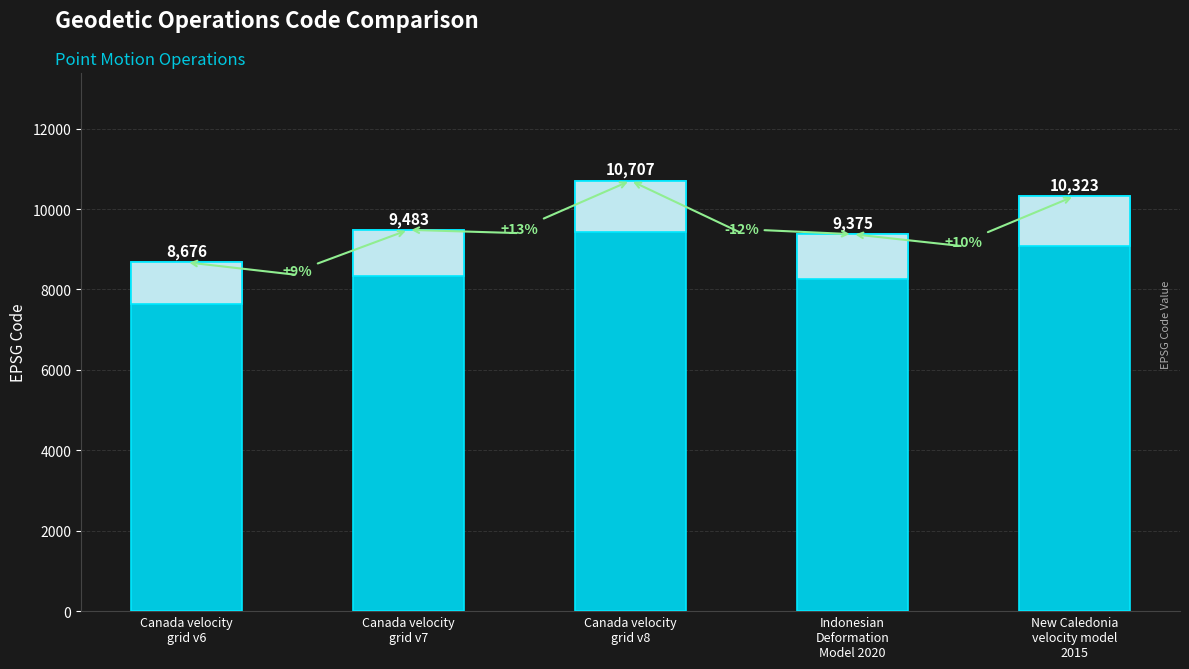

List the labels in order of value, smallest first.

Canada velocity
grid v6, Indonesian
Deformation
Model 2020, Canada velocity
grid v7, New Caledonia
velocity model
2015, Canada velocity
grid v8